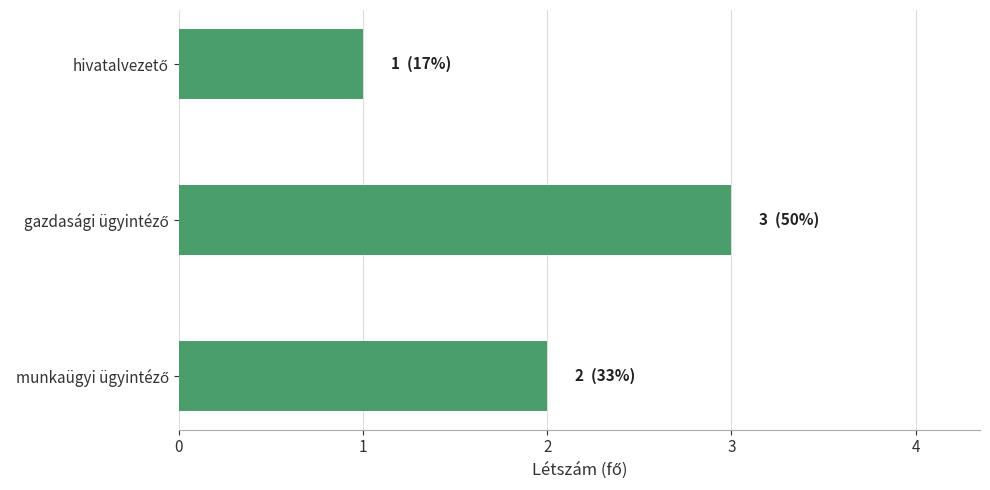

What is the sum of all values?

6